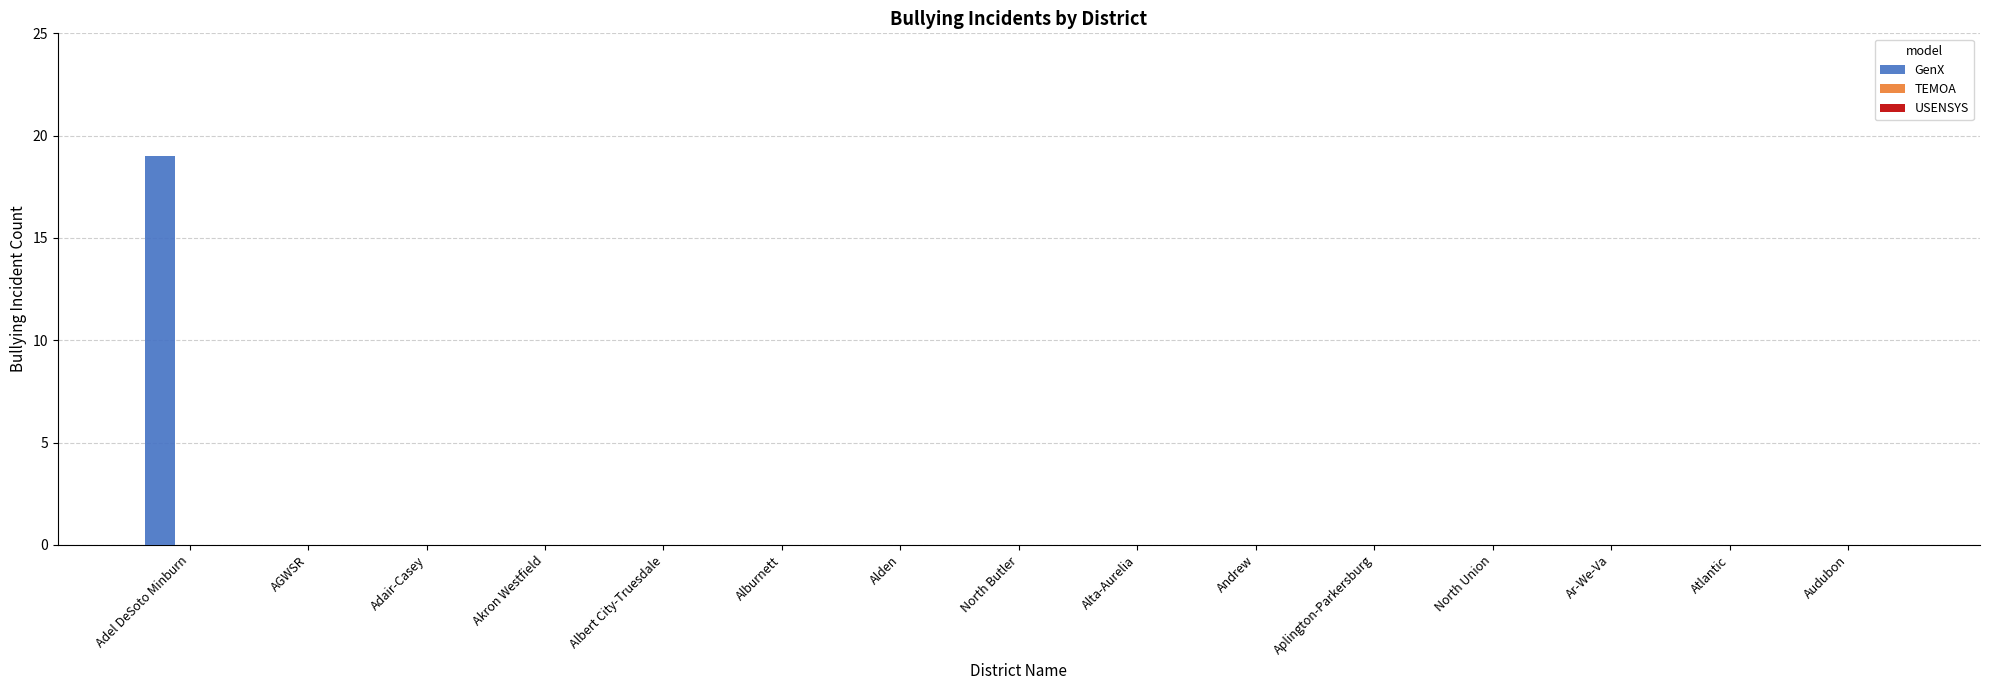

What is the sum of all values?

19